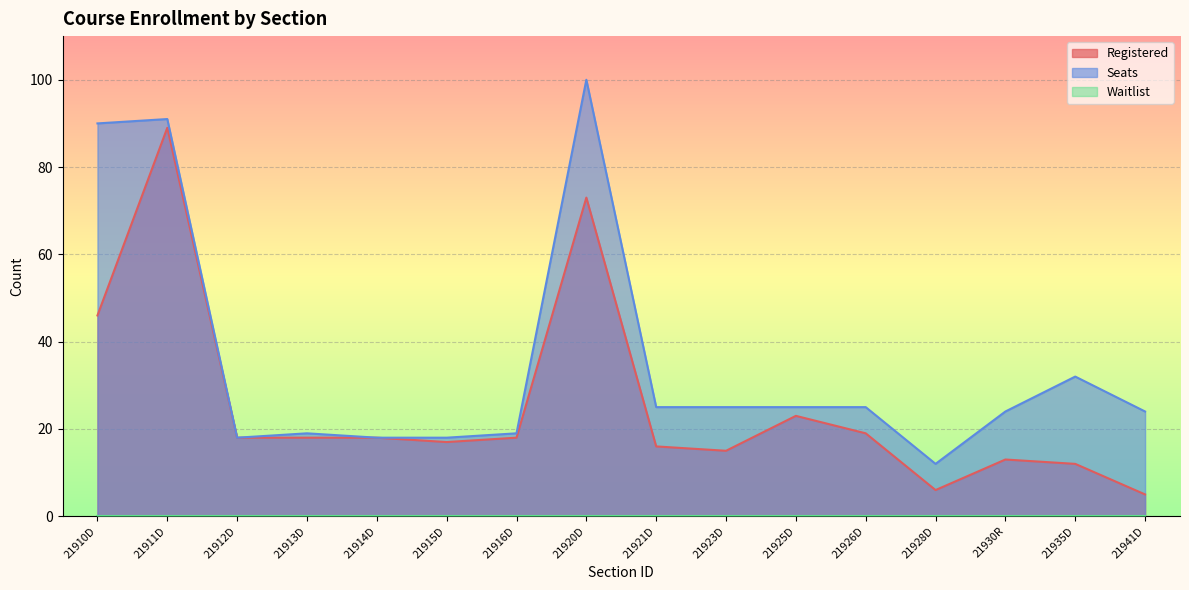

How many data points in Seats are less than 25?

8